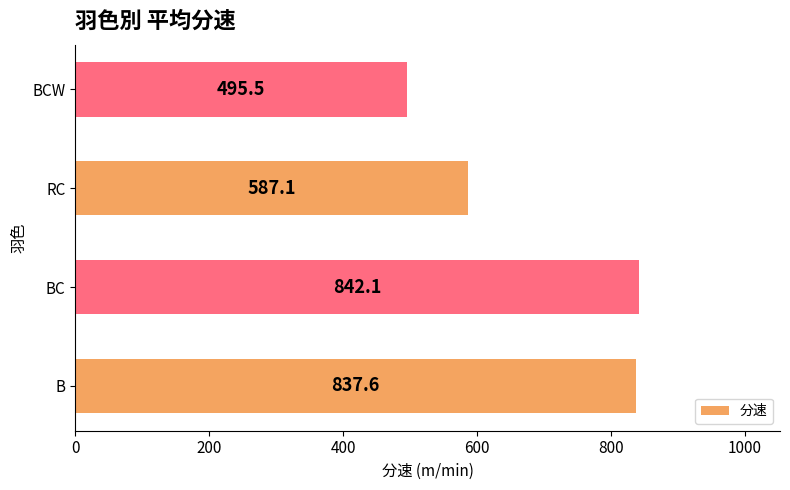

What is the minimum value shown in the chart?

495.5